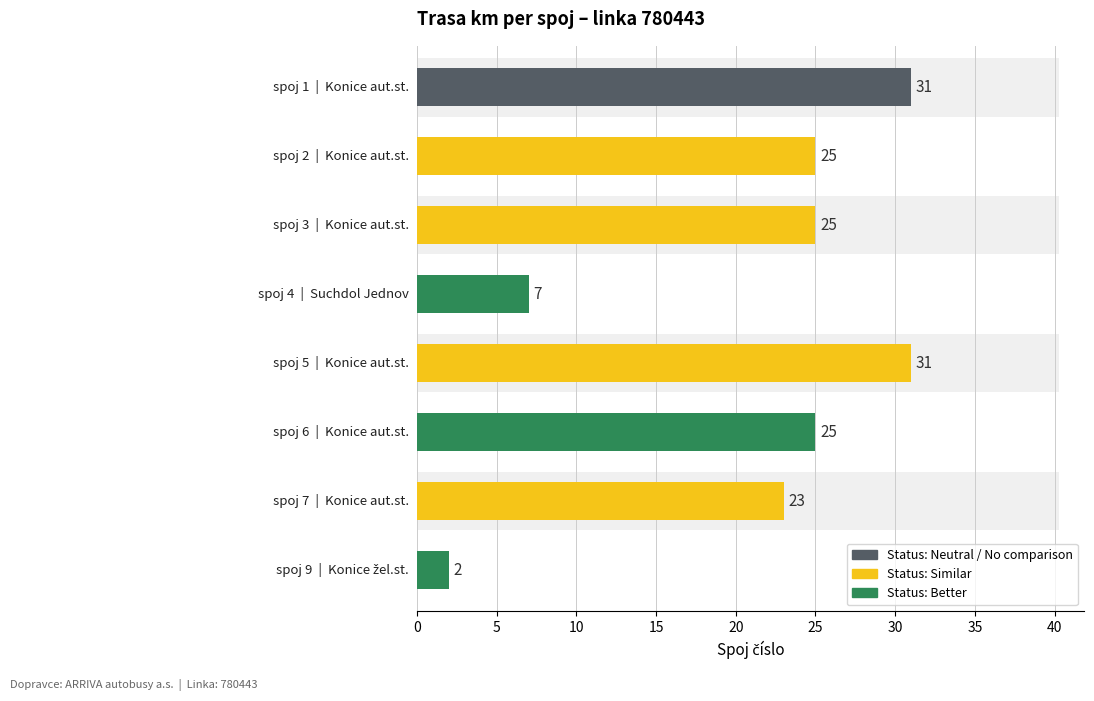

Reading left to right, transcribe all the data shown in this chart.

31	25	25	7	31	25	23	2